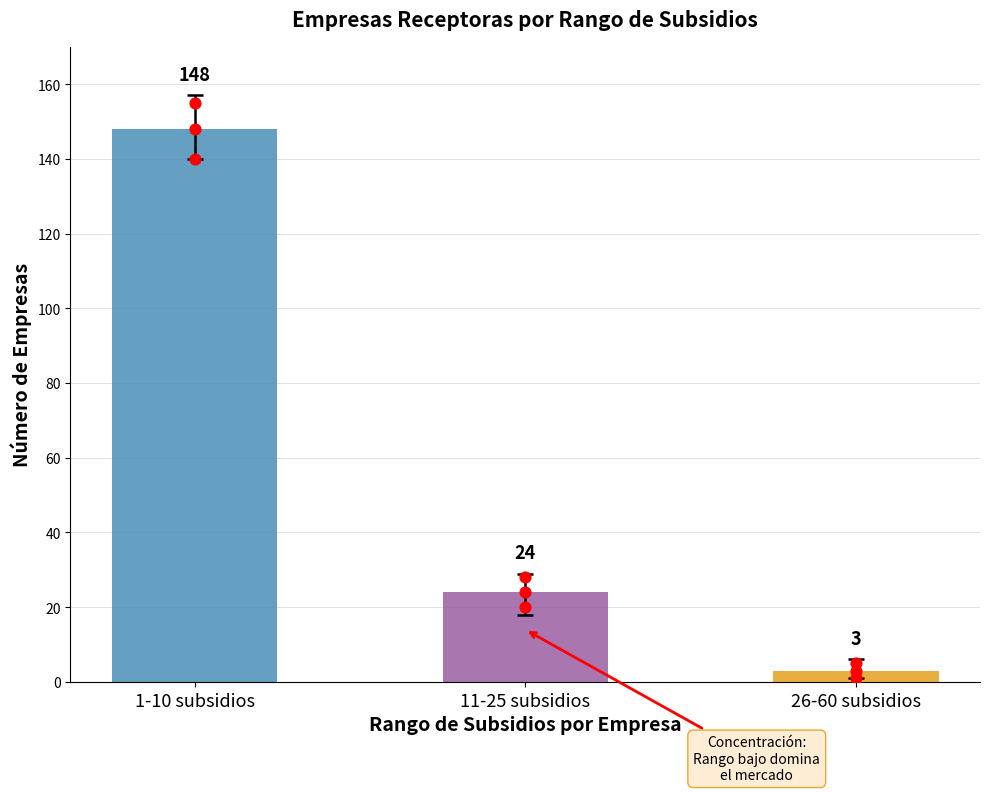

Between 11-25 subsidios and 26-60 subsidios, which is larger?

11-25 subsidios